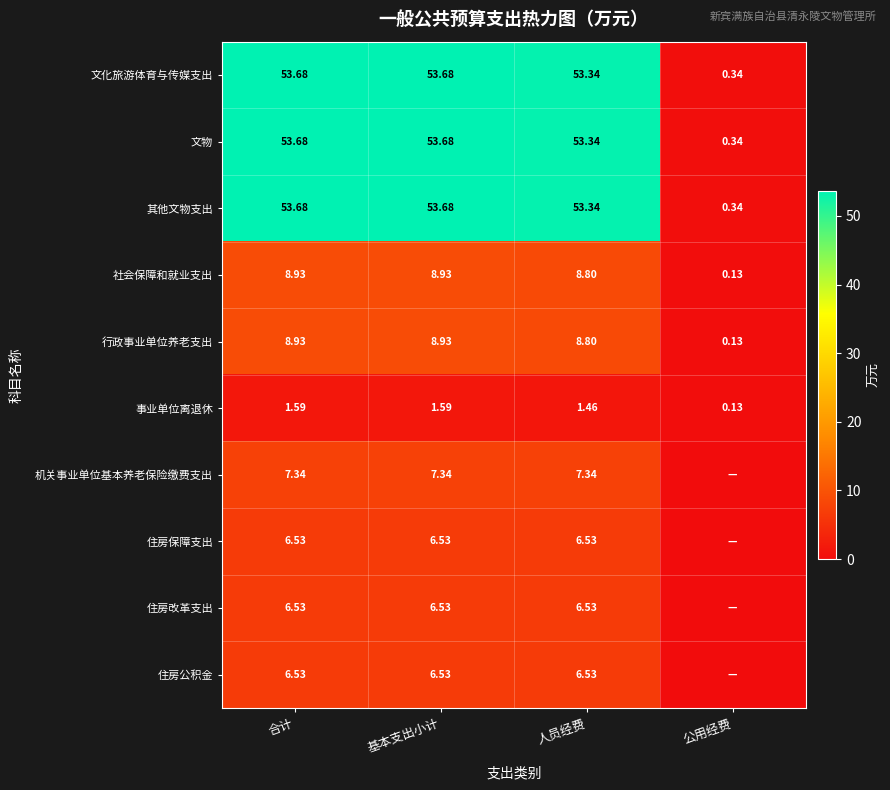

How many categories are shown in the chart?

4